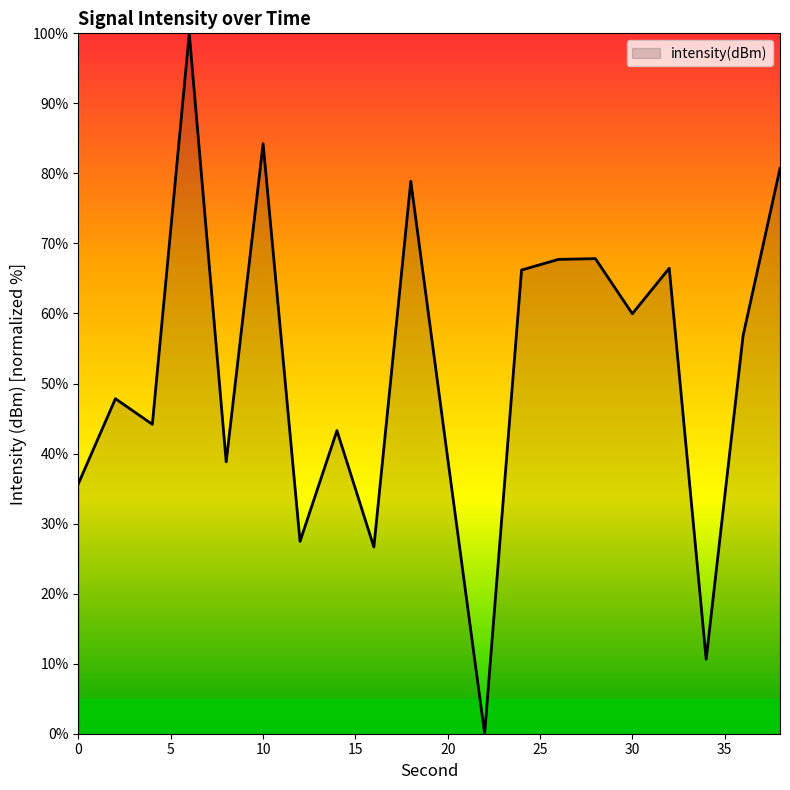

How many lines are shown in the chart?

1